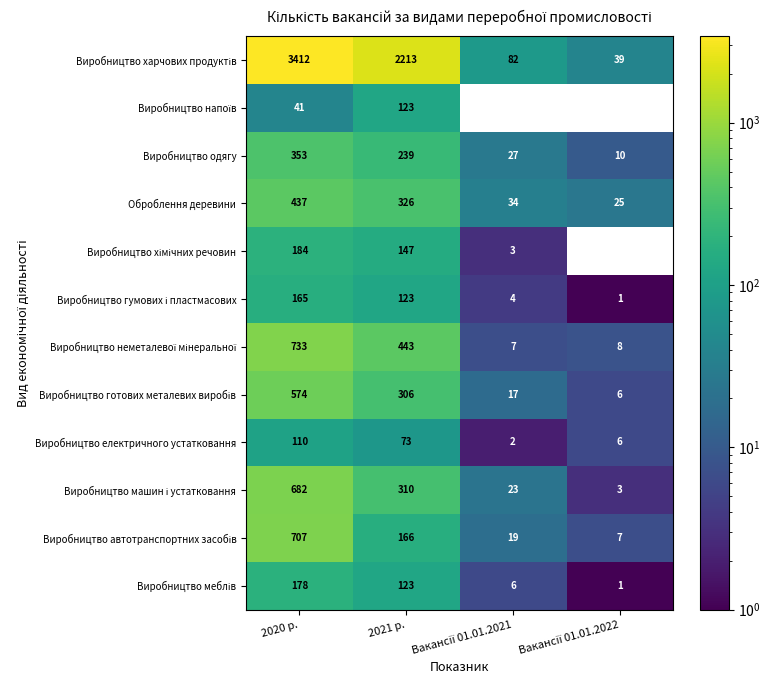

The value of Виробництво електричного устатковання at 2020 р. is 110. True or false?

True